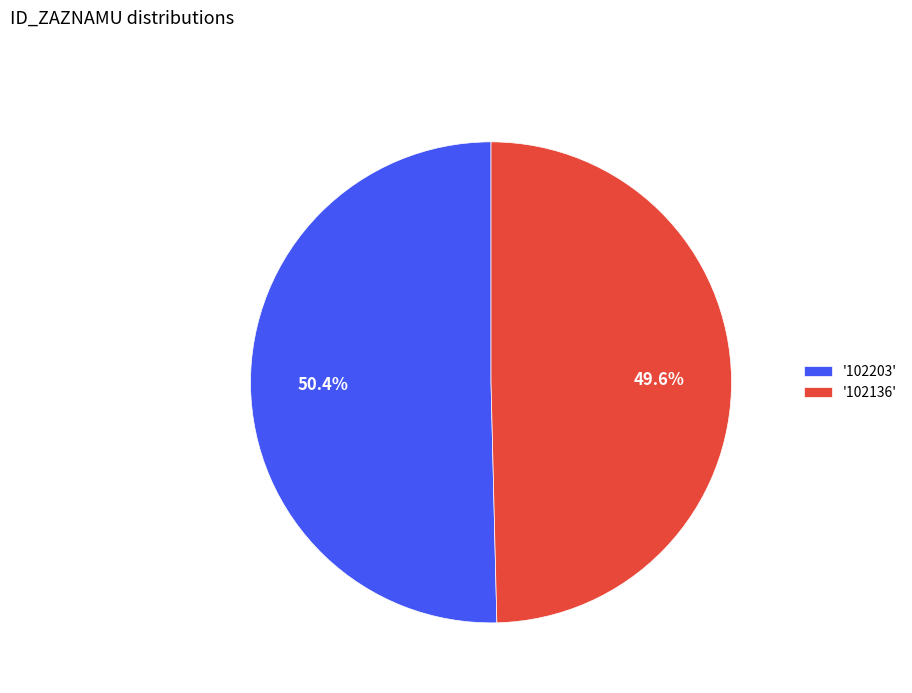

Which slice is the largest?

'102203'